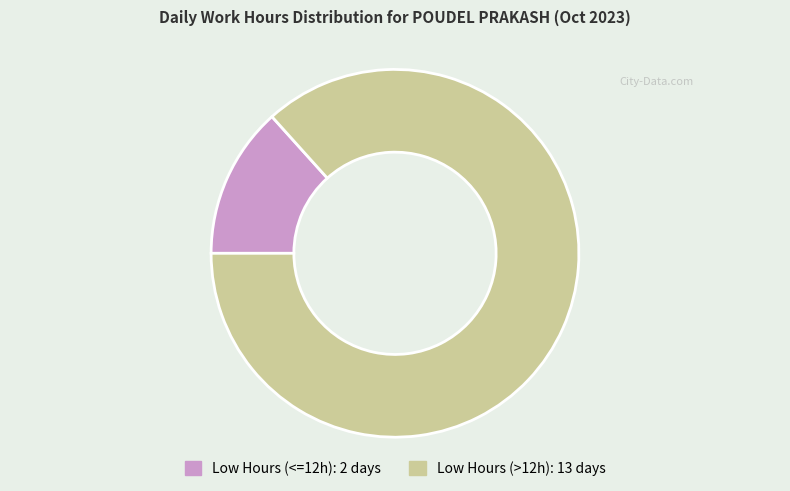

Does any single category account for the majority?

Yes